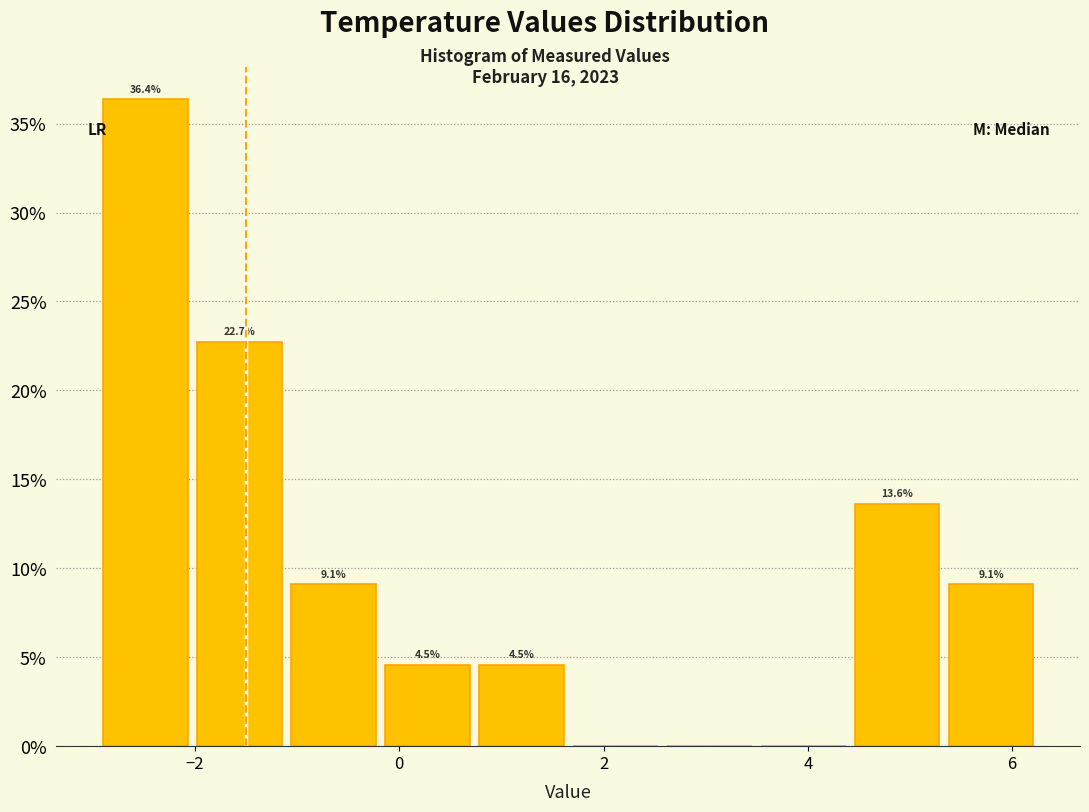

Over which range of the x-axis is the bar tallest?

-2.90 to -1.98